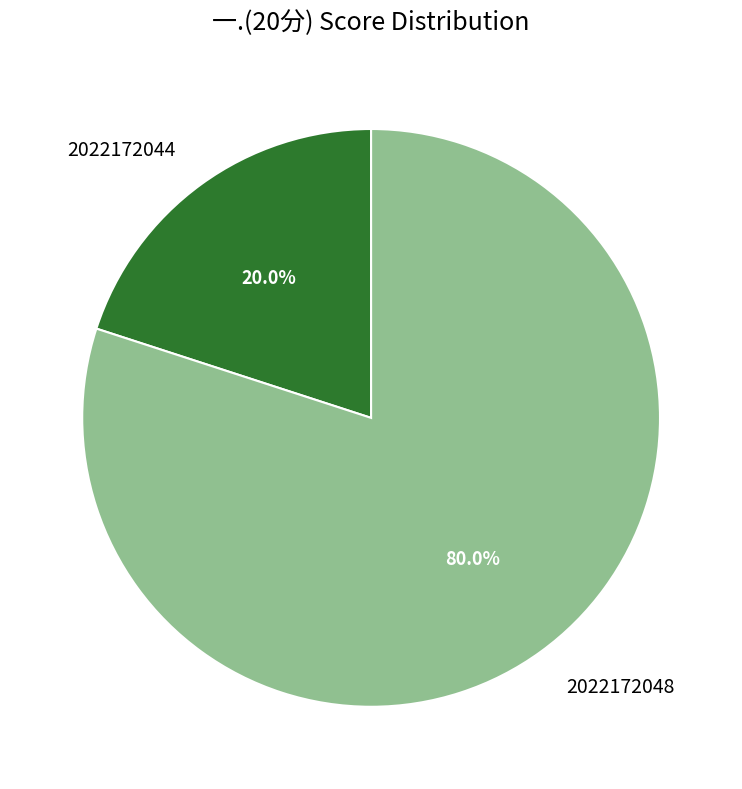

Combined, what portion of the pie is 2022172044 and 2022172048?

100.0%